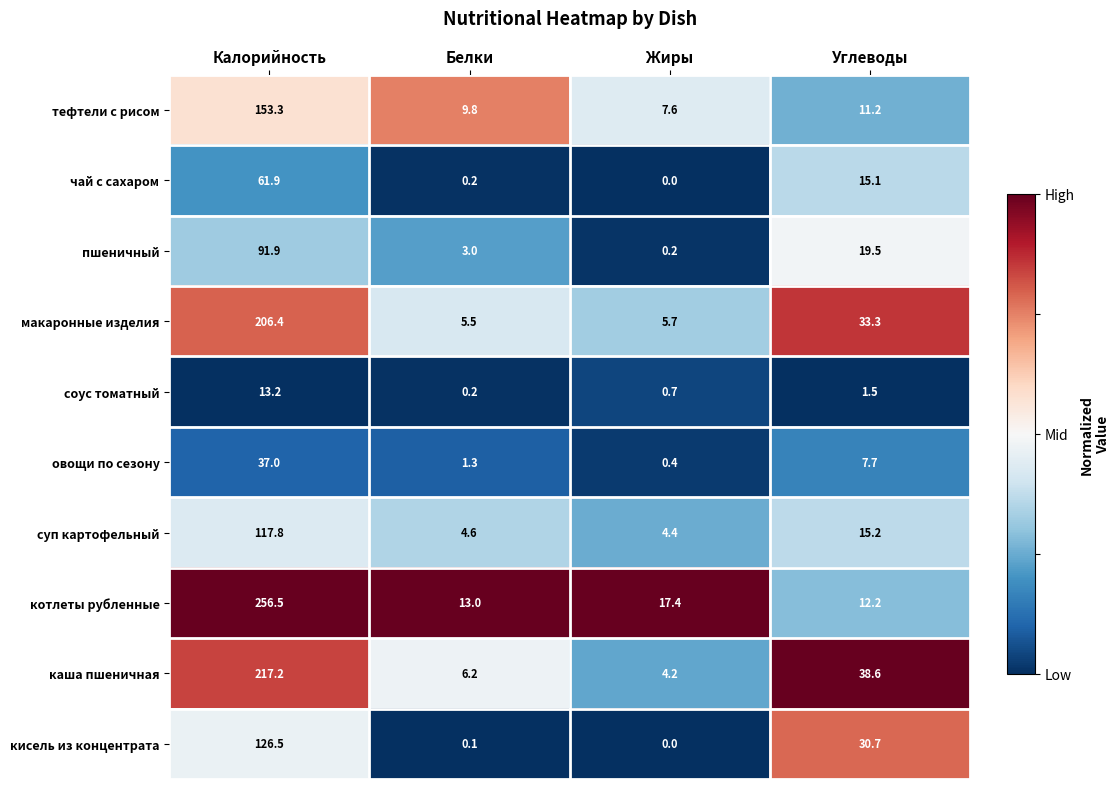

Which series has the largest range (max minus min)?

котлеты рубленные